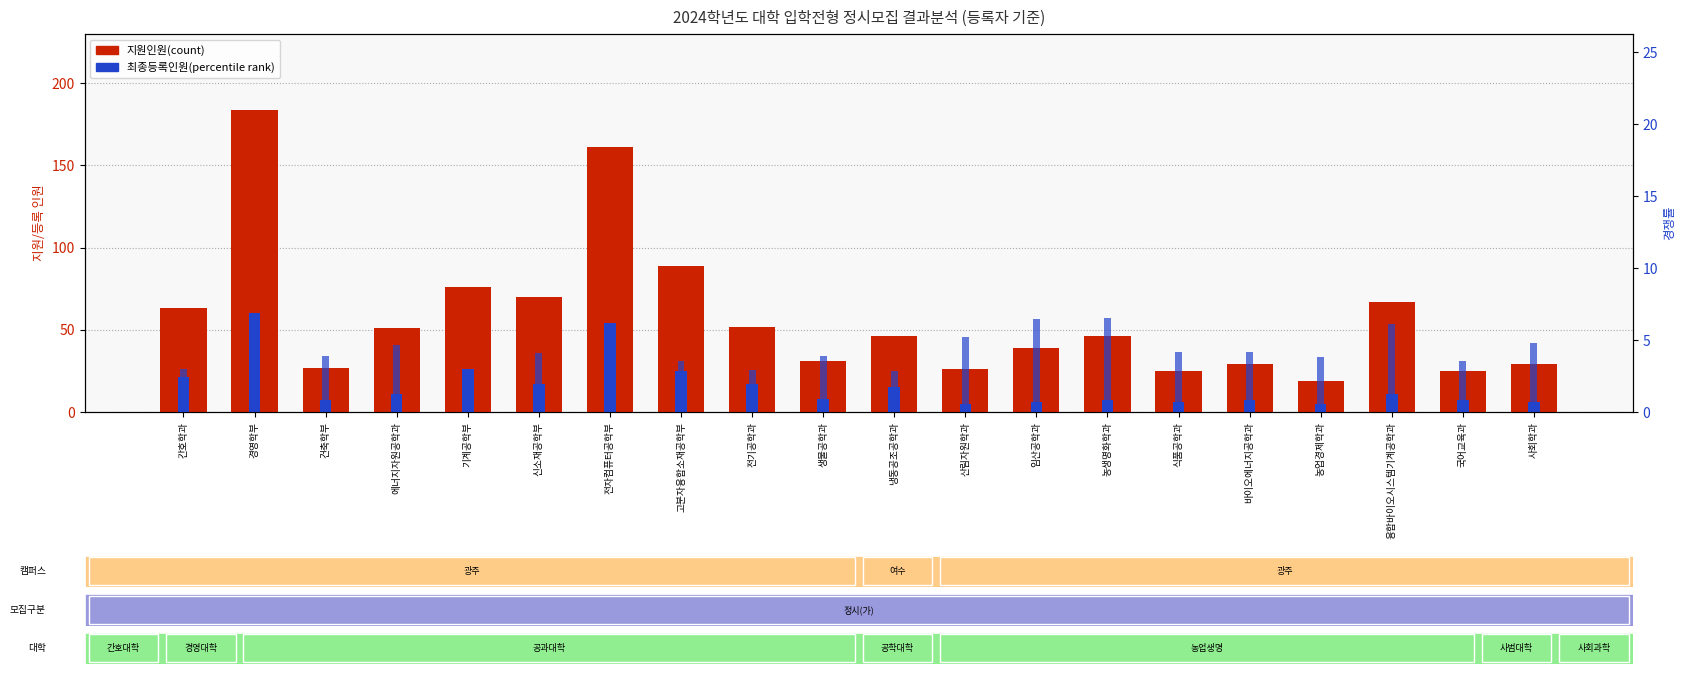

How many data points in 최종등록인원 are less than 11?

10